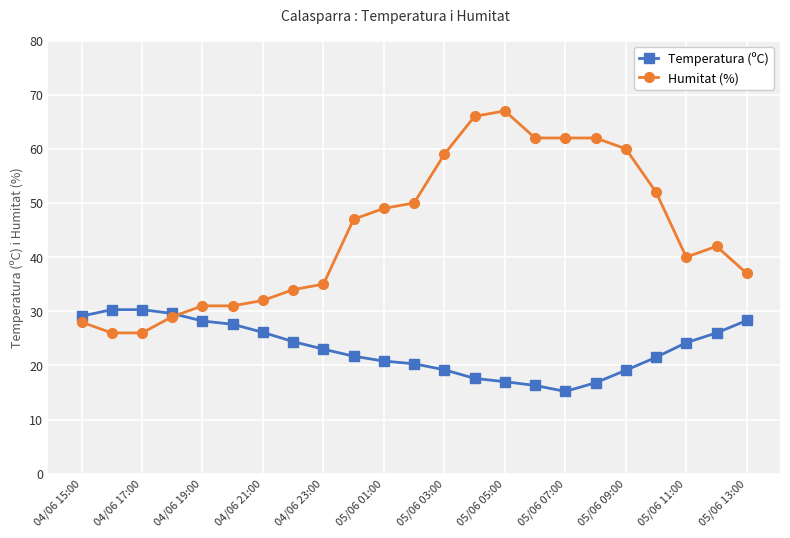

What is the lowest value of the Humitat (%) series?

26.0